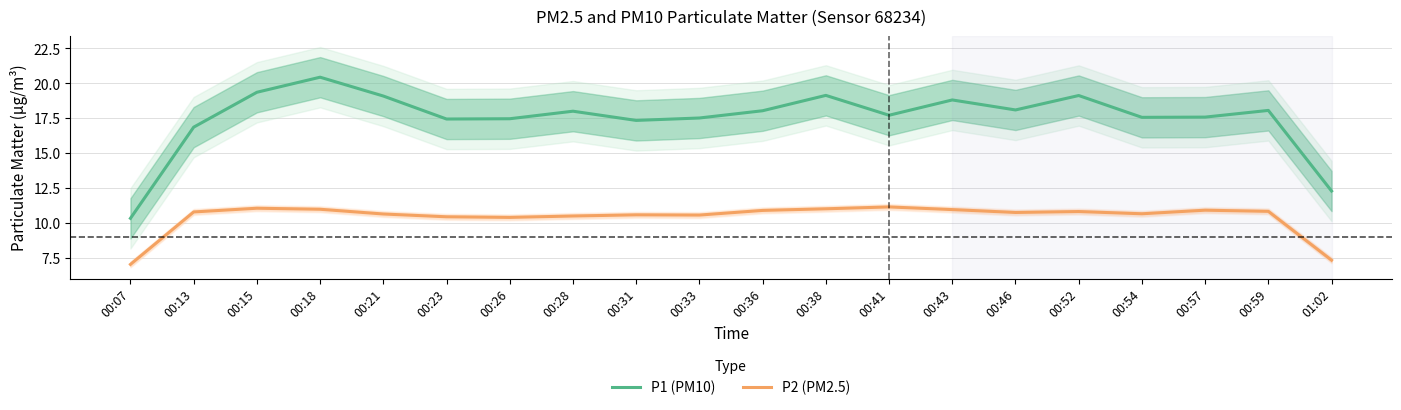

What is the value of the P1 (PM10) point at the 5th from the left?

19.1